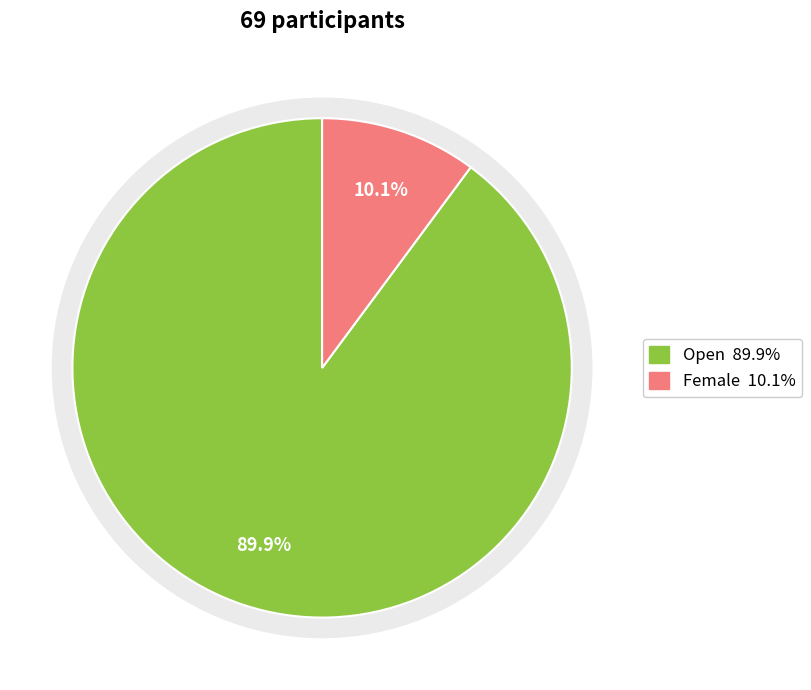

To the nearest percent, what portion does Female represent?

10%